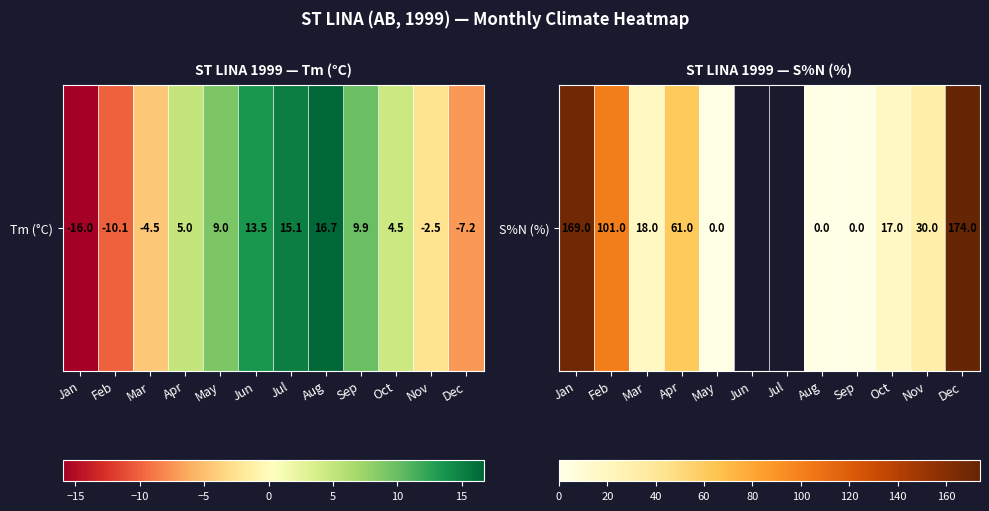

List the labels in order of value, largest first.

Dec, Jan, Feb, Apr, Nov, Mar, Oct, May, Jun, Jul, Aug, Sep